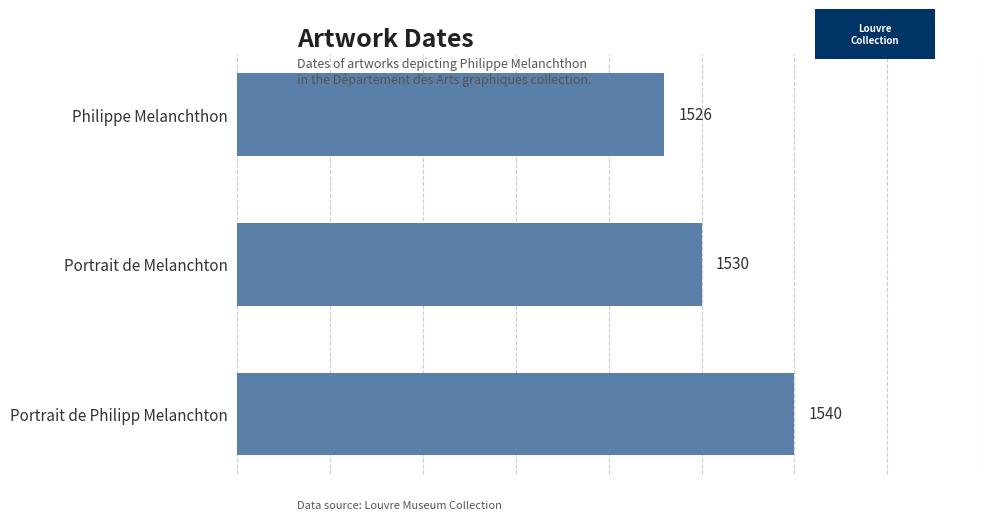

How many data points are less than 1530?

1